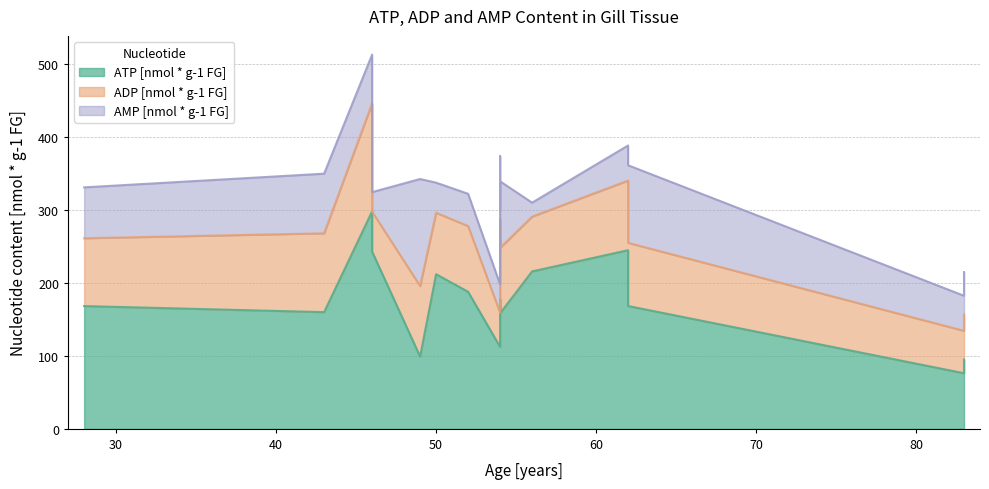

At how many categories does at least one series exceed 118?

14